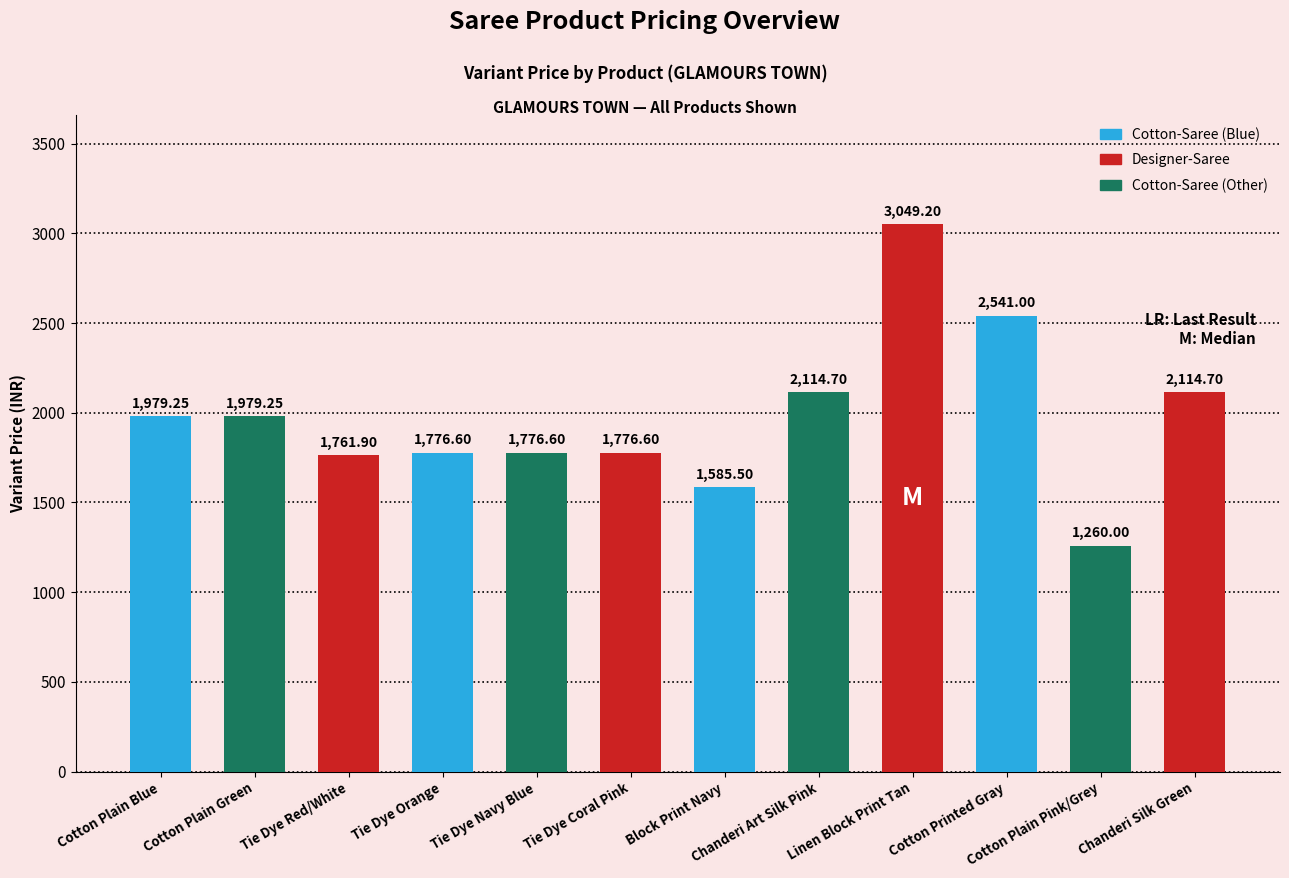

The chart shows a value of 1979.2 at Cotton Plain Blue. True or false?

True